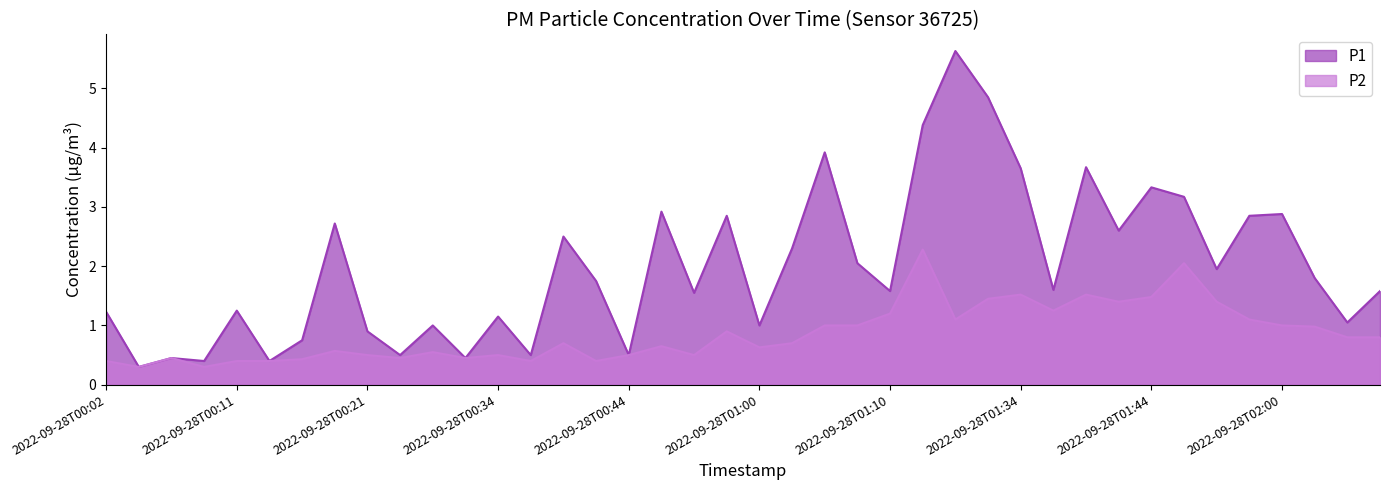

Reading left to right, extract all data points from this chart.

P1: 2022-09-28T00:02=1.2	2022-09-28T00:04=0.3	2022-09-28T00:06=0.5	2022-09-28T00:09=0.4	2022-09-28T00:11=1.2	2022-09-28T00:14=0.4	2022-09-28T00:16=0.8	2022-09-28T00:19=2.7	2022-09-28T00:21=0.9	2022-09-28T00:24=0.5	2022-09-28T00:29=1.0	2022-09-28T00:31=0.5	2022-09-28T00:34=1.1	2022-09-28T00:37=0.5	2022-09-28T00:39=2.5	2022-09-28T00:42=1.8	2022-09-28T00:44=0.5	2022-09-28T00:53=2.9	2022-09-28T00:55=1.6	2022-09-28T00:58=2.9	2022-09-28T01:00=1.0	2022-09-28T01:03=2.3	2022-09-28T01:05=3.9	2022-09-28T01:07=2.0	2022-09-28T01:10=1.6	2022-09-28T01:12=4.4	2022-09-28T01:15=5.6	2022-09-28T01:31=4.8	2022-09-28T01:34=3.6	2022-09-28T01:37=1.6	2022-09-28T01:39=3.7	2022-09-28T01:42=2.6	2022-09-28T01:44=3.3	2022-09-28T01:47=3.2	2022-09-28T01:49=1.9	2022-09-28T01:58=2.9	2022-09-28T02:00=2.9	2022-09-28T02:05=1.8	2022-09-28T02:08=1.1	2022-09-28T02:10=1.6
P2: 2022-09-28T00:02=0.4	2022-09-28T00:04=0.3	2022-09-28T00:06=0.5	2022-09-28T00:09=0.3	2022-09-28T00:11=0.4	2022-09-28T00:14=0.4	2022-09-28T00:16=0.4	2022-09-28T00:19=0.6	2022-09-28T00:21=0.5	2022-09-28T00:24=0.5	2022-09-28T00:29=0.6	2022-09-28T00:31=0.5	2022-09-28T00:34=0.5	2022-09-28T00:37=0.4	2022-09-28T00:39=0.7	2022-09-28T00:42=0.4	2022-09-28T00:44=0.5	2022-09-28T00:53=0.7	2022-09-28T00:55=0.5	2022-09-28T00:58=0.9	2022-09-28T01:00=0.6	2022-09-28T01:03=0.7	2022-09-28T01:05=1.0	2022-09-28T01:07=1.0	2022-09-28T01:10=1.2	2022-09-28T01:12=2.3	2022-09-28T01:15=1.1	2022-09-28T01:31=1.4	2022-09-28T01:34=1.5	2022-09-28T01:37=1.2	2022-09-28T01:39=1.5	2022-09-28T01:42=1.4	2022-09-28T01:44=1.5	2022-09-28T01:47=2.0	2022-09-28T01:49=1.4	2022-09-28T01:58=1.1	2022-09-28T02:00=1.0	2022-09-28T02:05=1.0	2022-09-28T02:08=0.8	2022-09-28T02:10=0.8